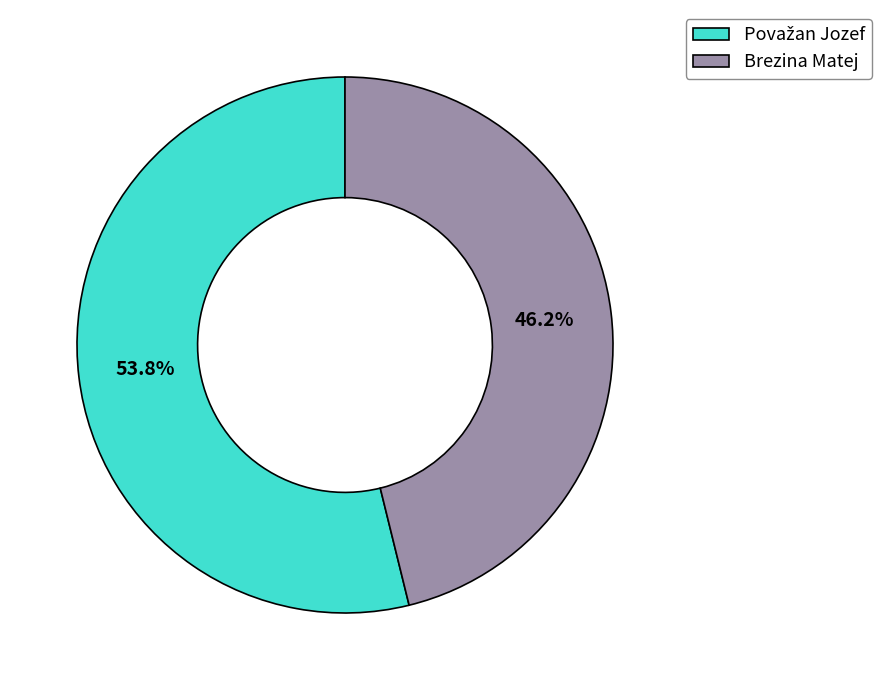

Which slice is the smallest?

Brezina Matej